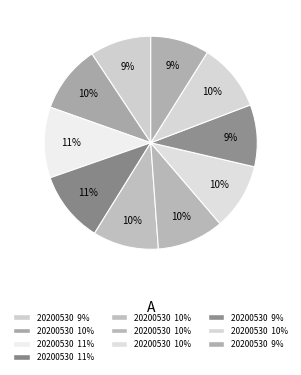

How many slices are in this pie chart?

10